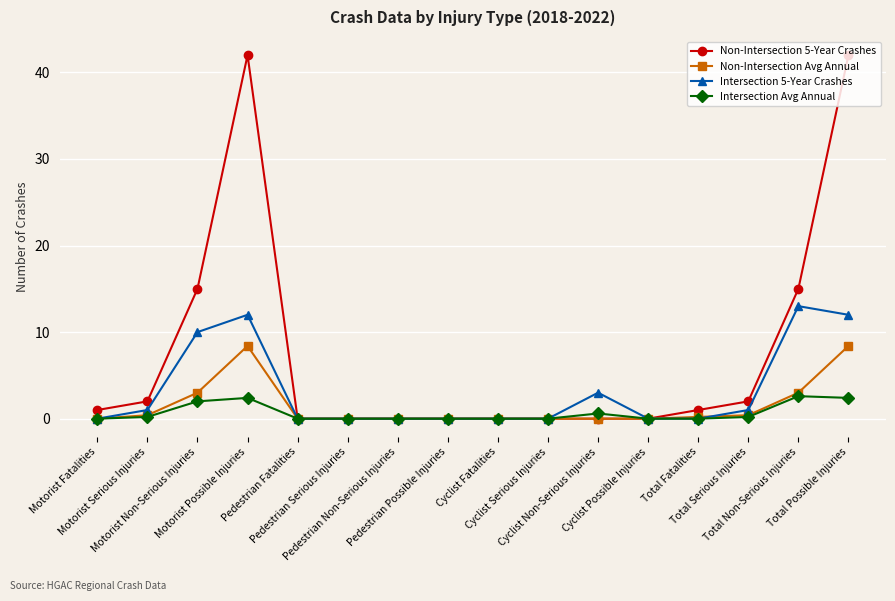

The Non-Intersection 5-Year Crashes series shows -19.0 at Pedestrian Non-Serious Injuries. True or false?

False